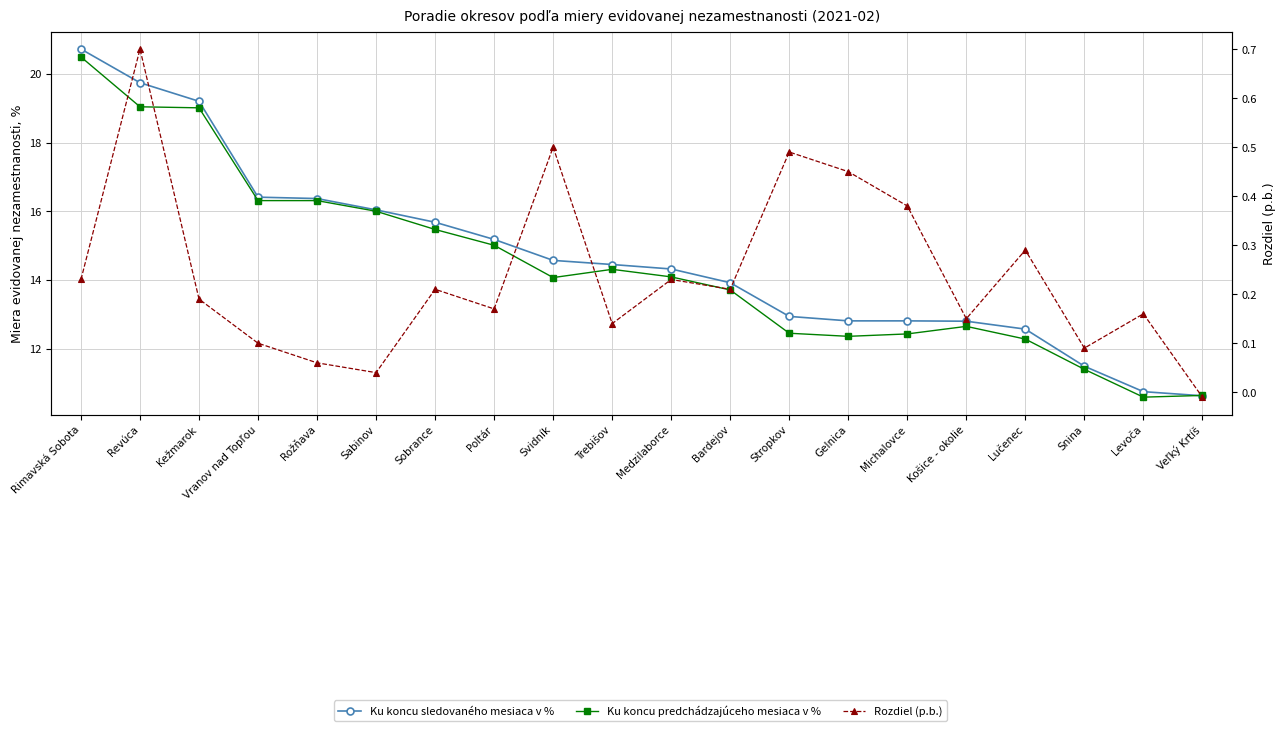

In Ku koncu predchádzajúceho mesiaca v %, how many points are lower than both neighbors (excluding endpoints)?

3